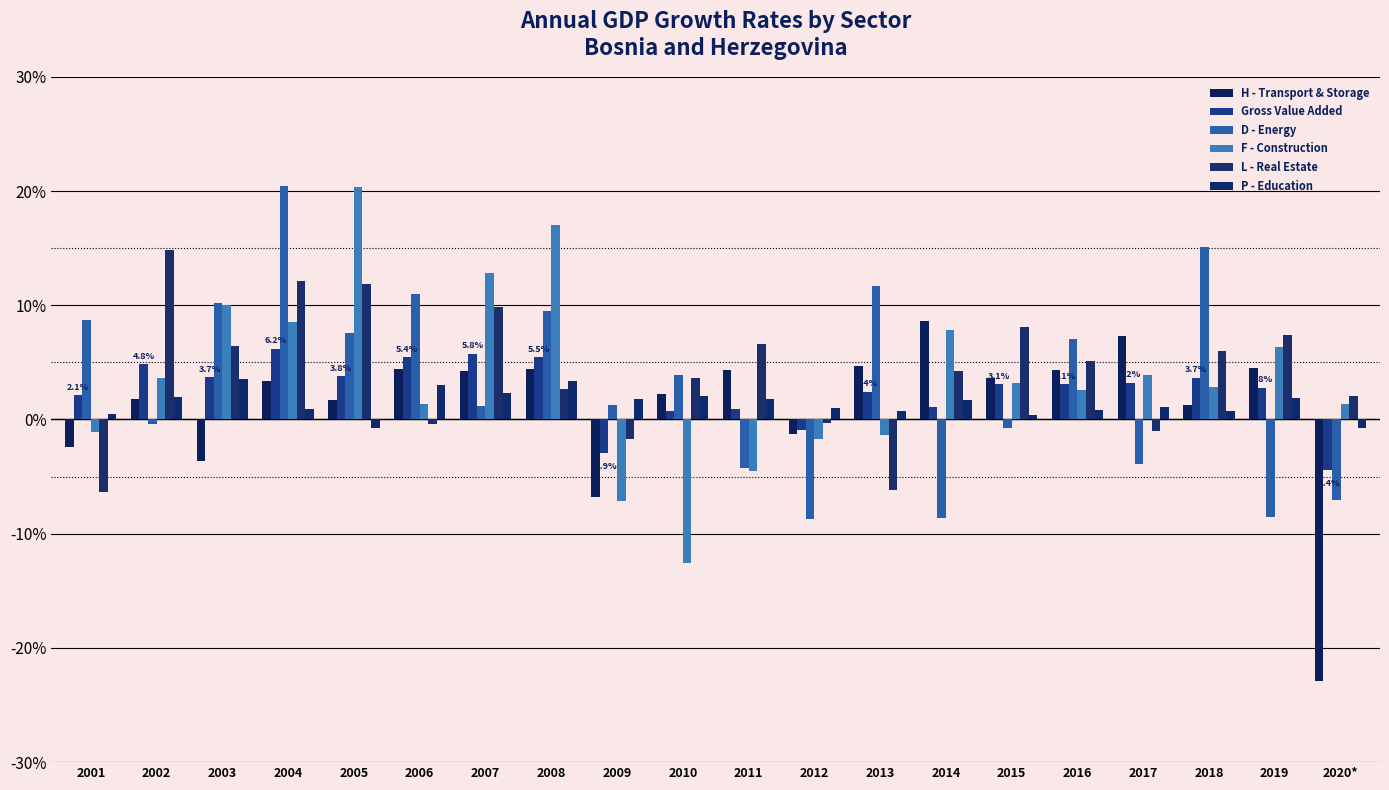

How many series are shown in this chart?

6